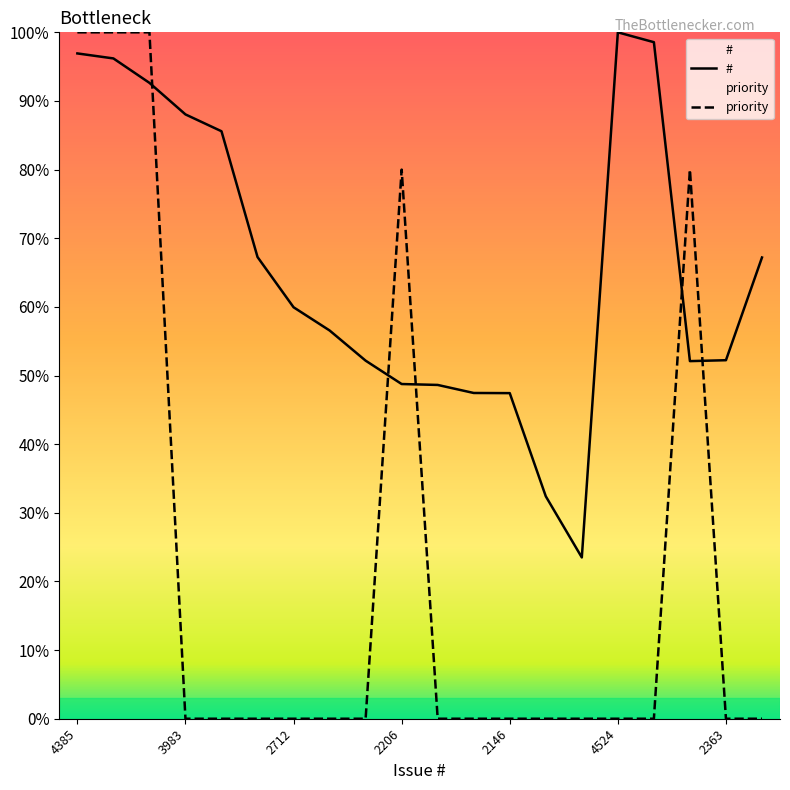

At which label does # reach its minimum?

1063